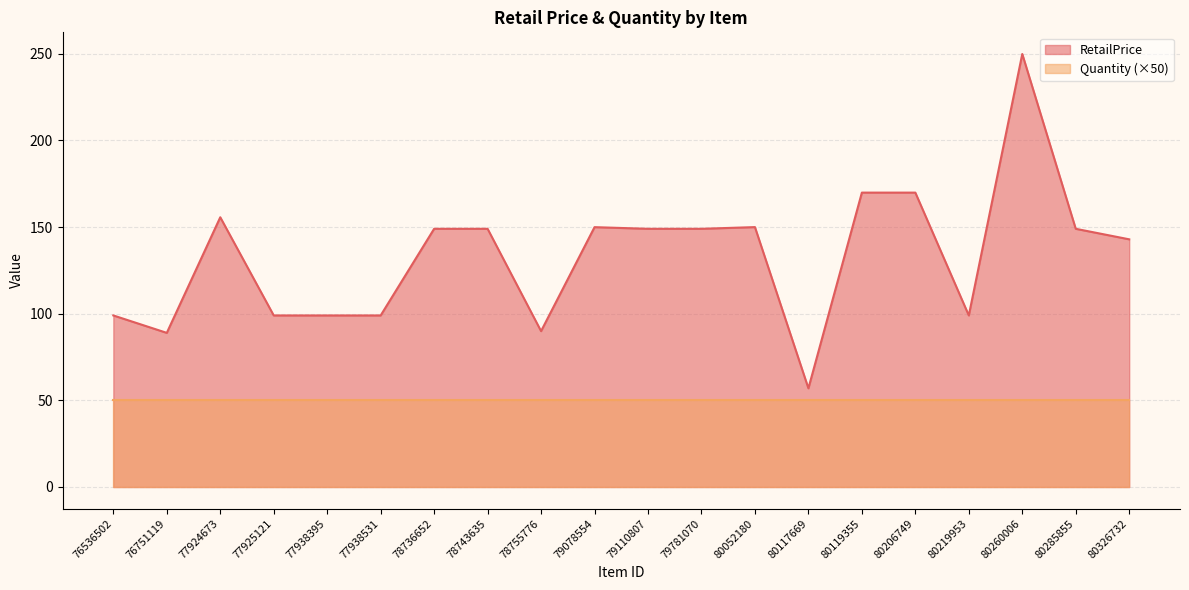

Which label corresponds to the smallest value in the chart?

80117669